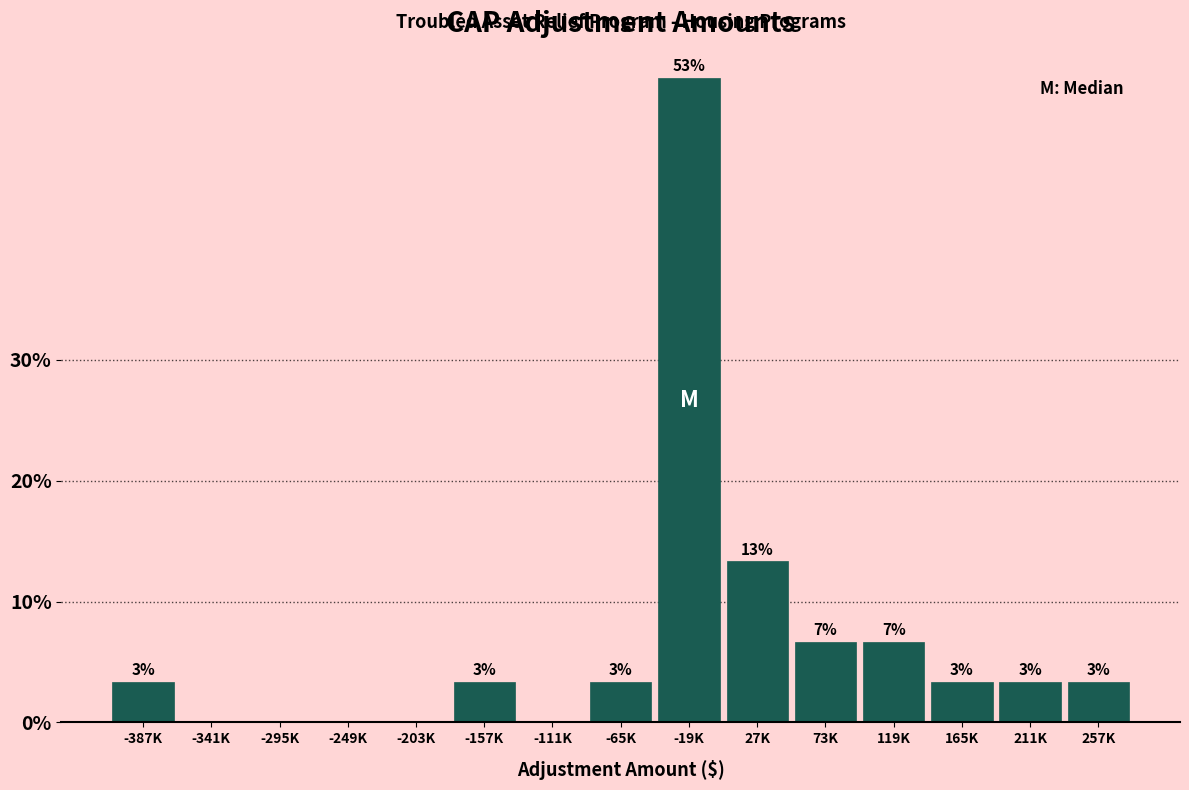

Are the bars horizontal?

No